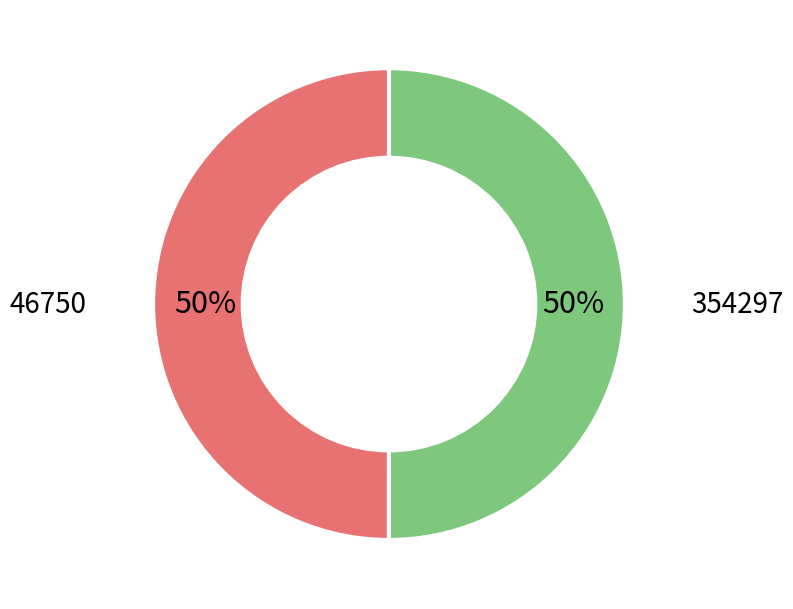

To the nearest percent, what is the average slice percentage?

50%